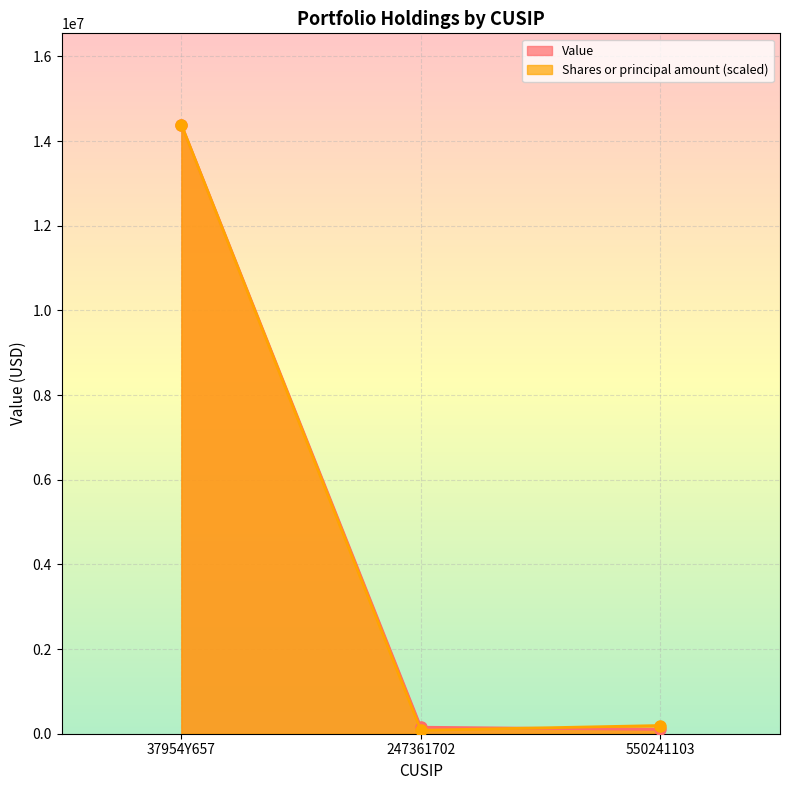

At 37954Y657, list the series in order from largest to smallest.

Value, Shares or principal amount